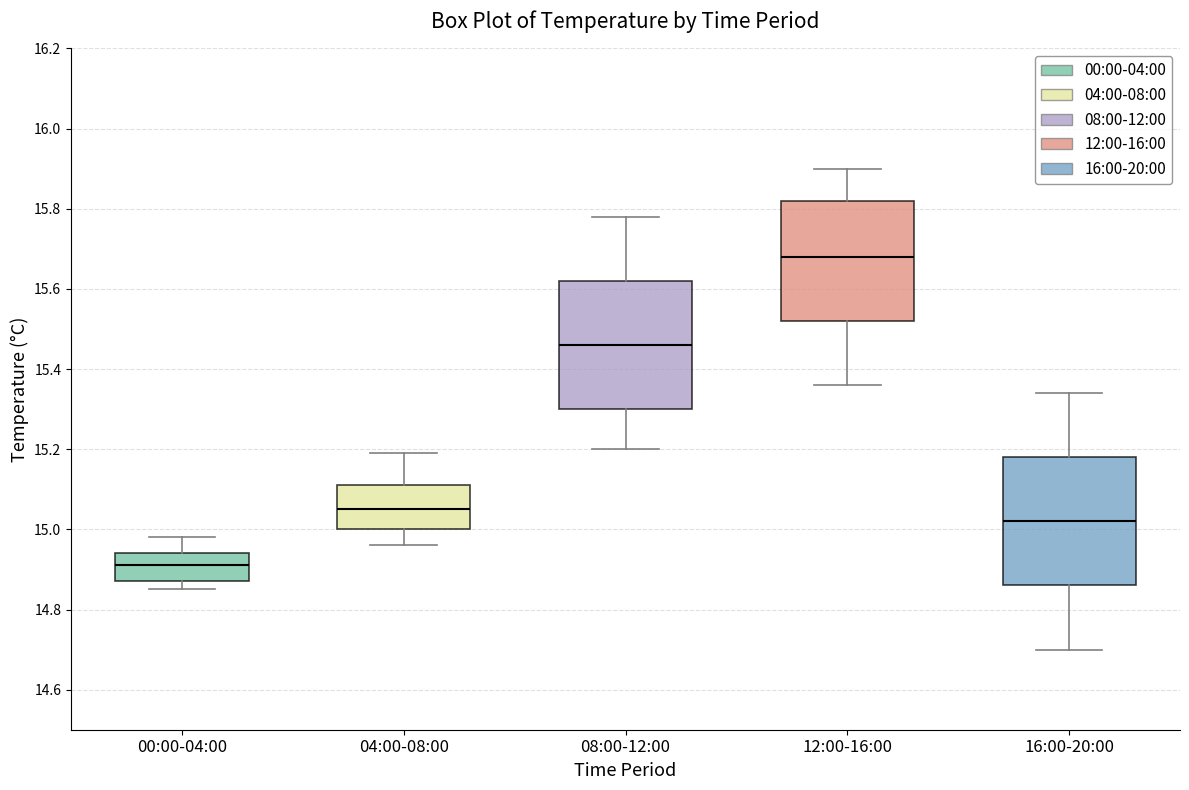

Where does the upper whisker of the box for 12:00-16:00 end on the y-axis? The values are not printed on the chart, so give them approximately, as read against the axis.

15.90